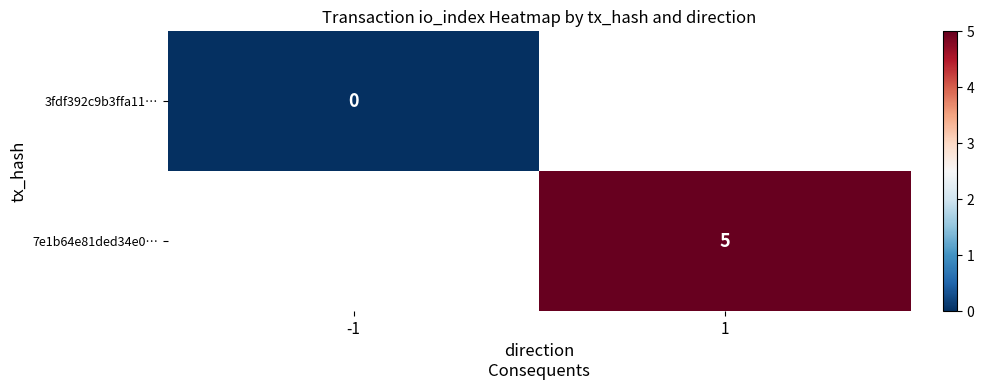

Is the value of 3fdf392c9b3ffa11… at -1 greater than the value of 7e1b64e81ded34e0… at 1?

No